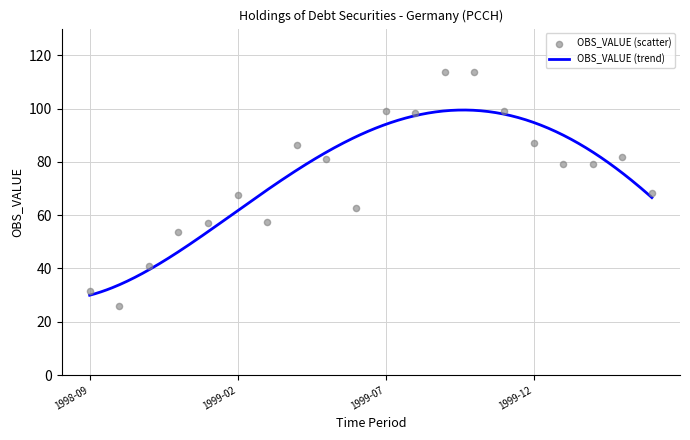

Approximately how many times larger is the value at 1998-09 compared to 1999-04?

0.4